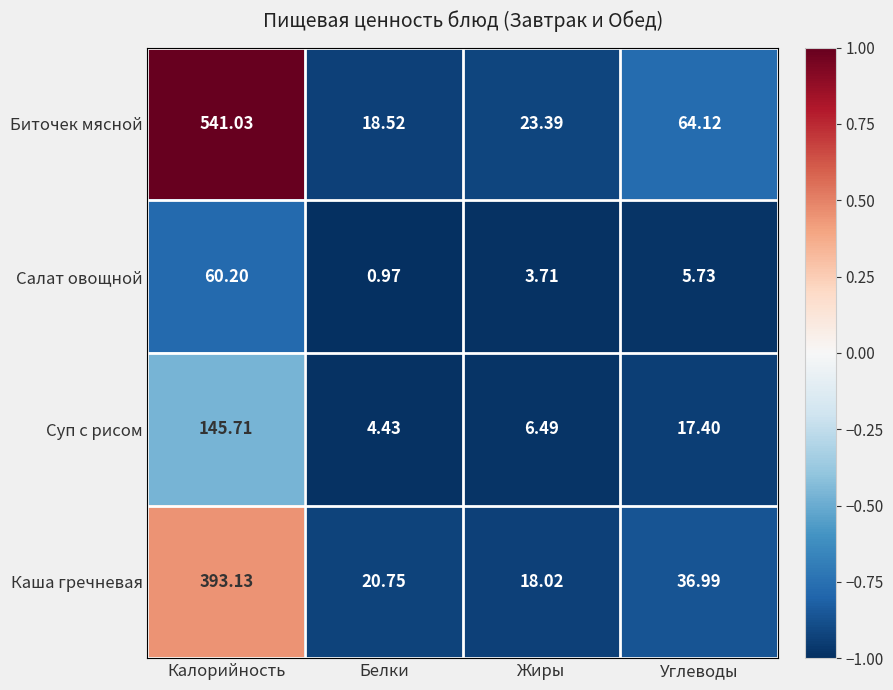

Where is Биточек мясной nearest to the value 279?

Углеводы